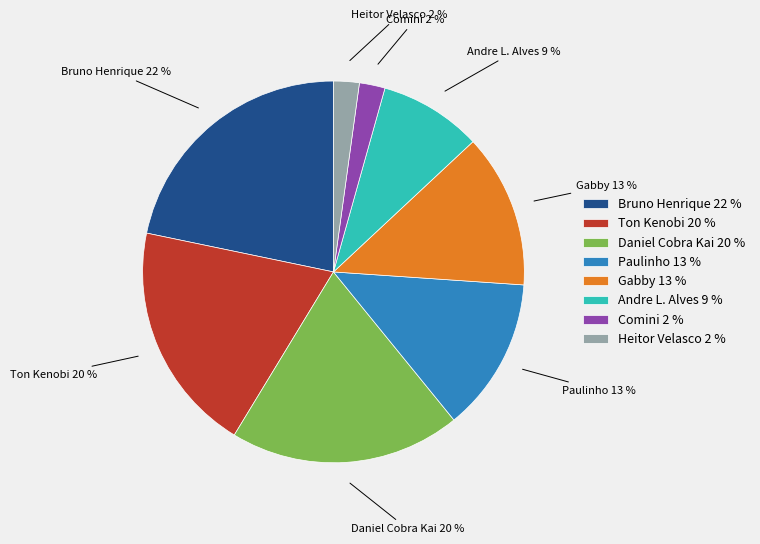

To the nearest percent, what is the difference between the largest and smallest slice percentages?

20%